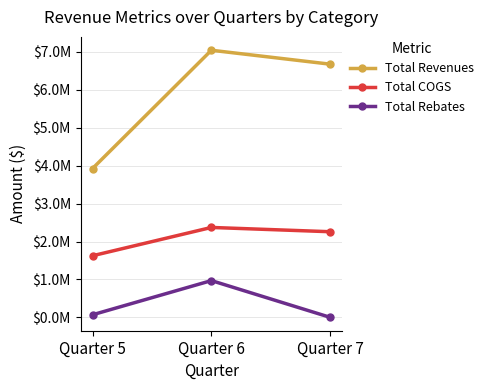

What are all the series names shown in the legend?

Total Revenues, Total COGS, Total Rebates